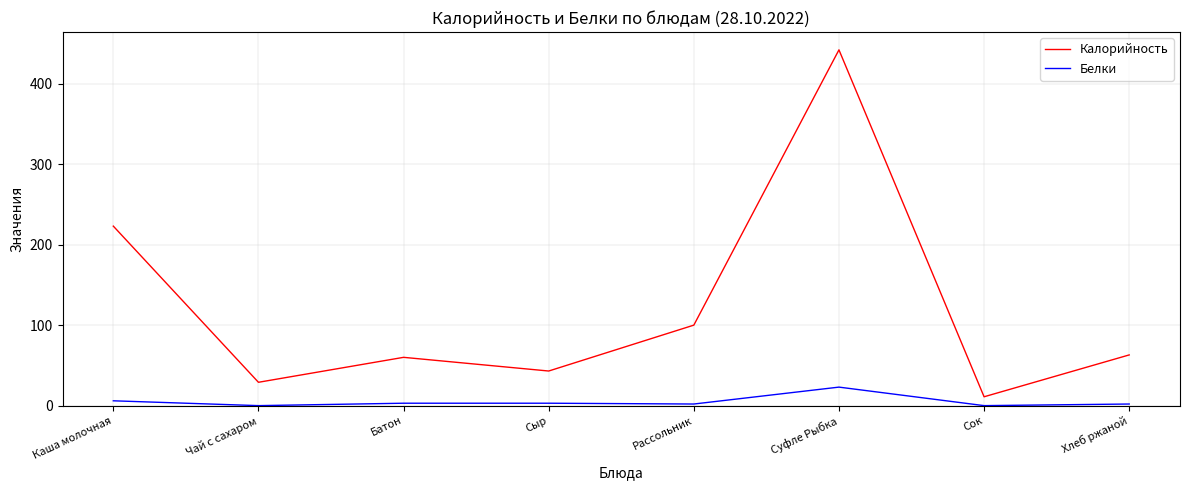

Does the chart display data point markers on the line(s)?

No